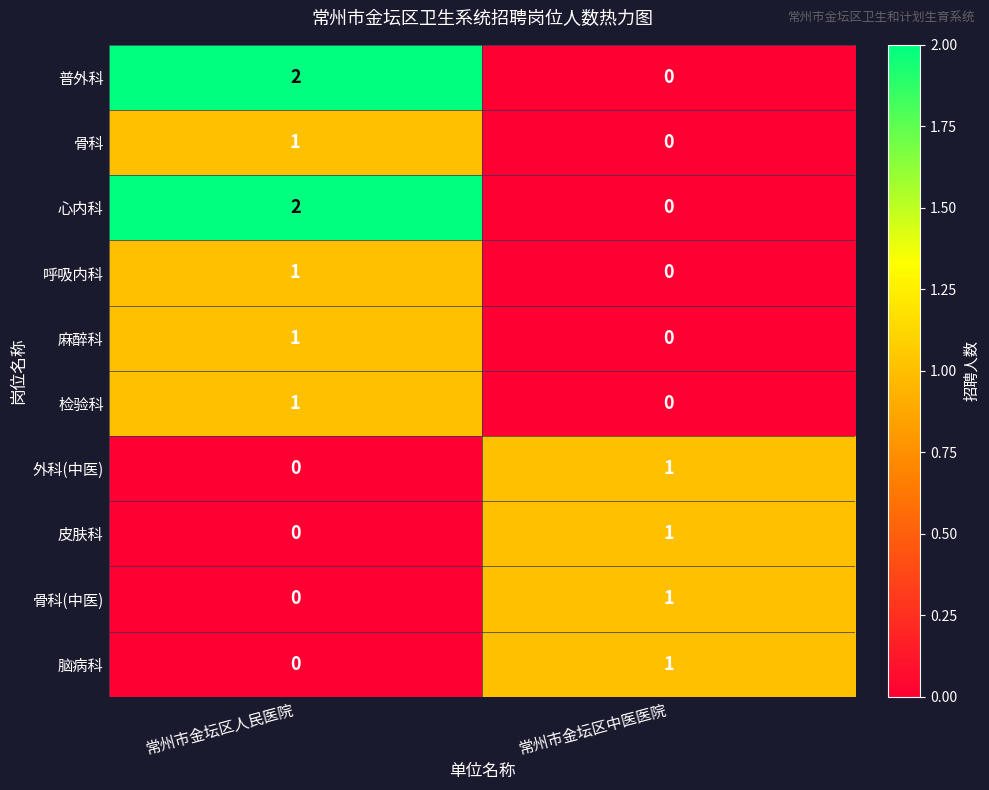

Which category has the lowest value in the 检验科 series?

常州市金坛区中医医院